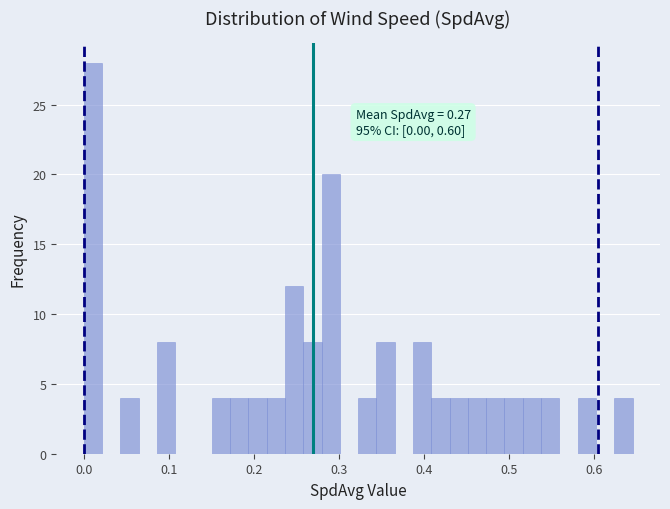

Read against the x-axis, roughly where is the centre of the tallest bar?

0.01